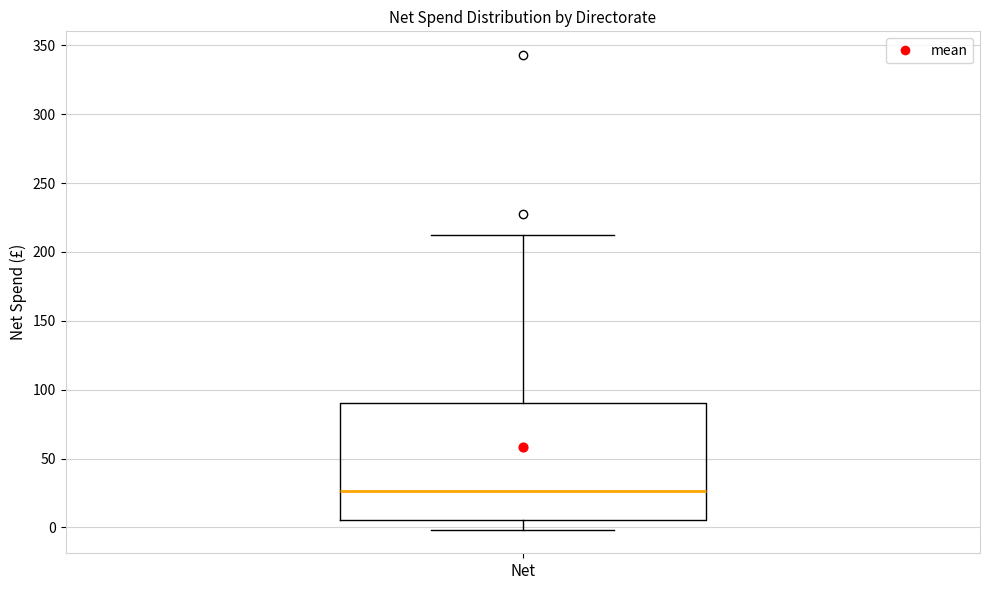

Where does the median line of the box for Net sit on the y-axis? The values are not printed on the chart, so give them approximately, as read against the axis.

25